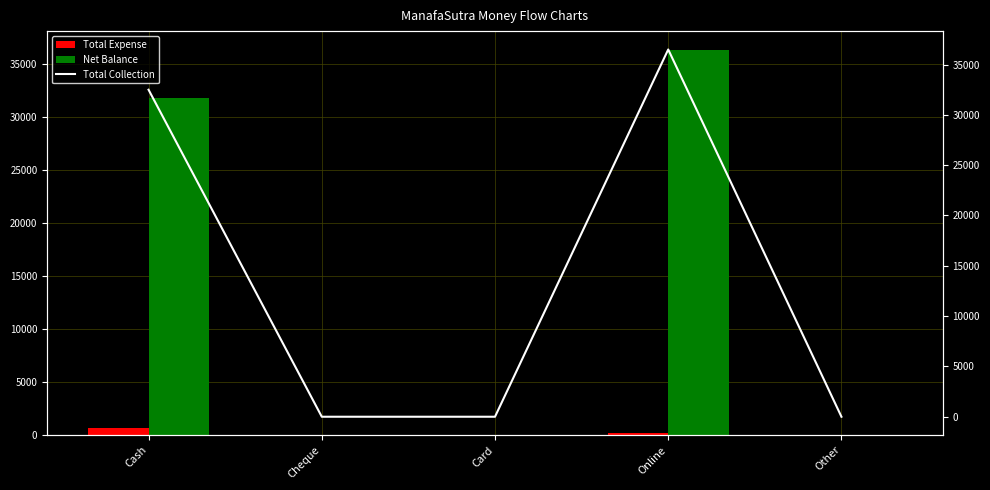

What position from the right is Cash?

5